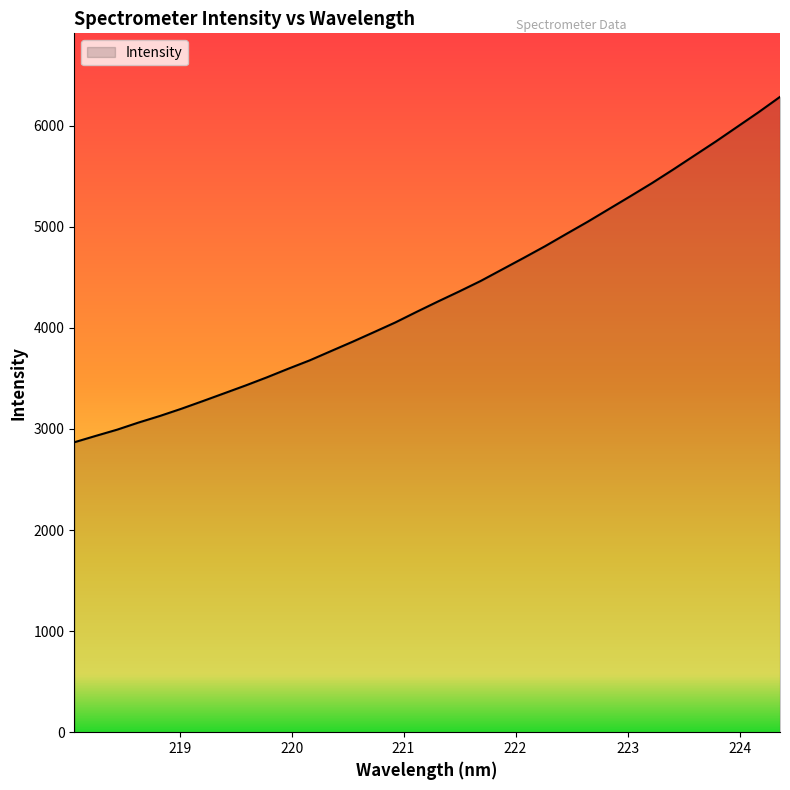

What is the minimum value shown in the chart?

2867.7